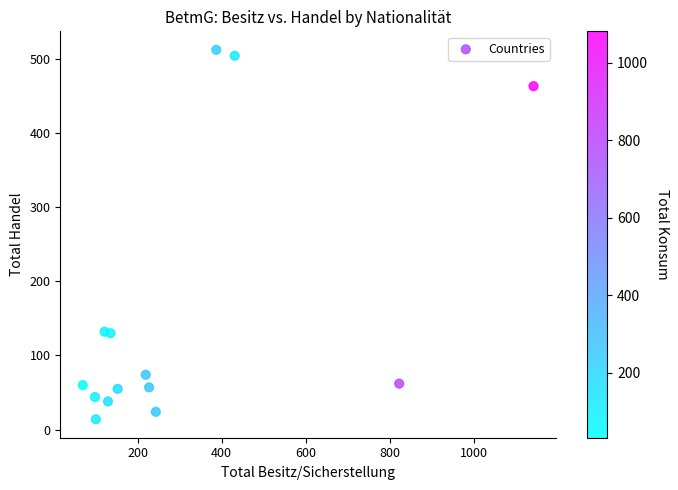

What is the range of Y values (max minus min)?

498